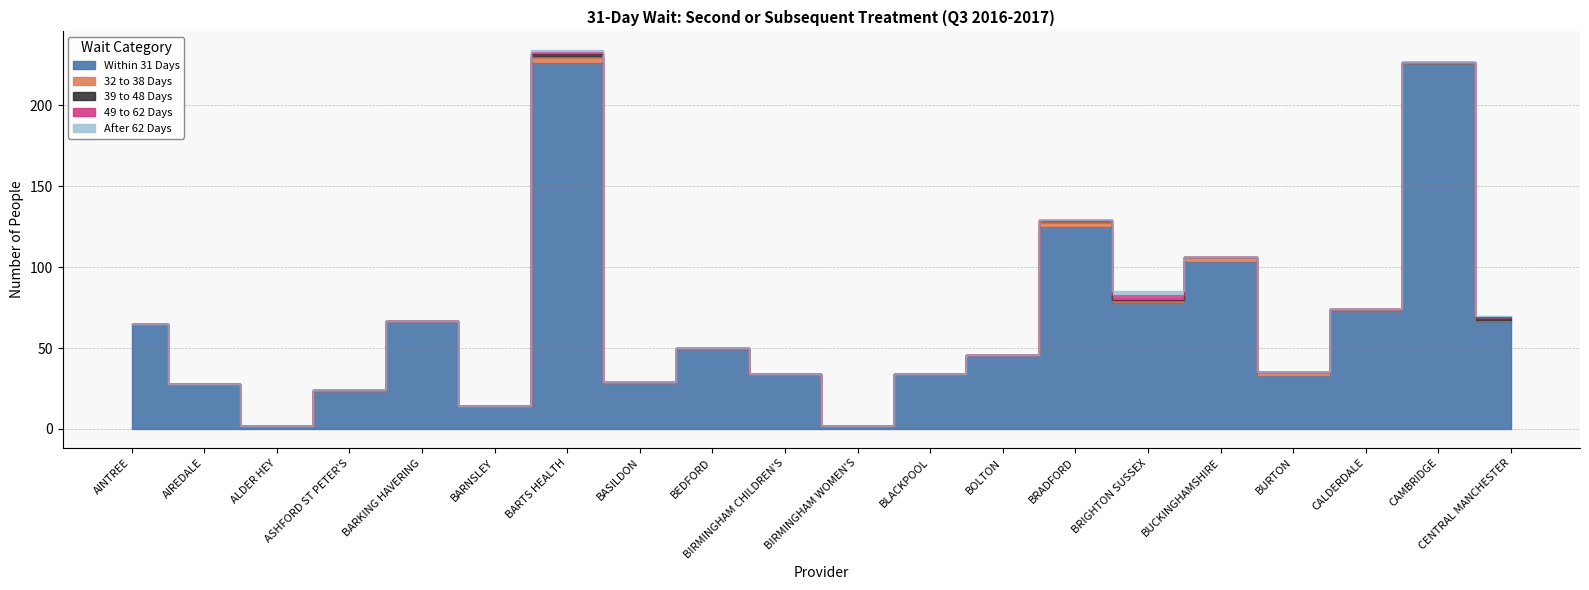

Does the chart have visible grid lines?

Yes